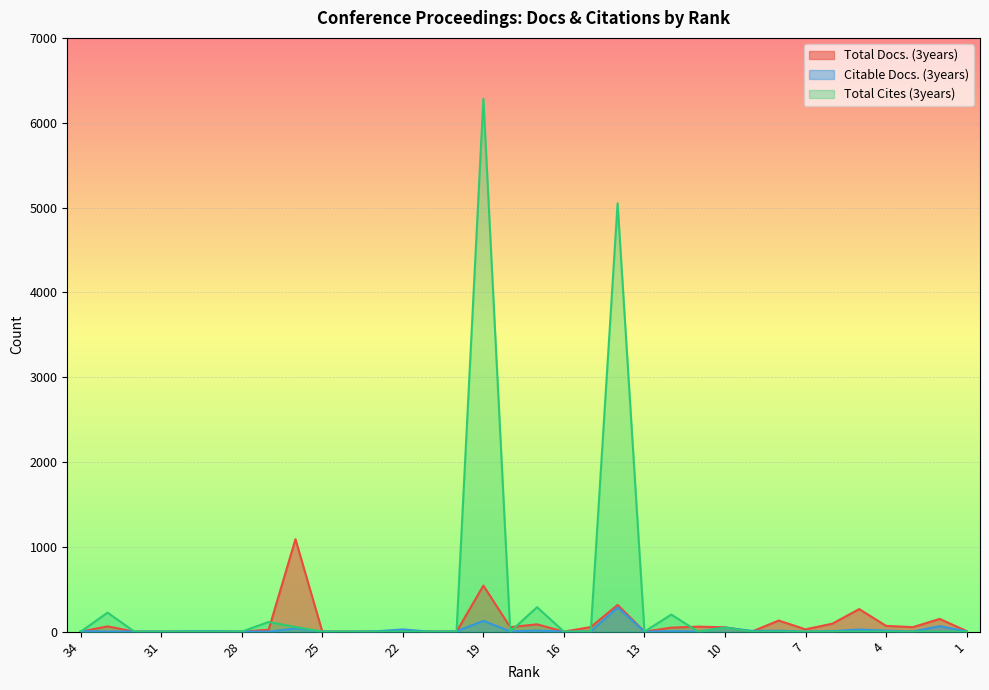

What is the total value across all series at 28?

1